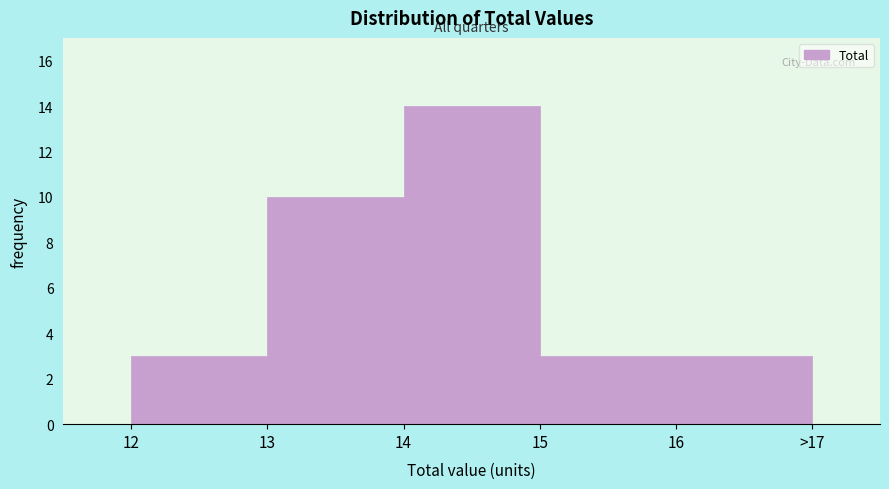

Reading left to right, list all the values displayed in this chart.

12=3	13=10	14=14	15=3	16=3